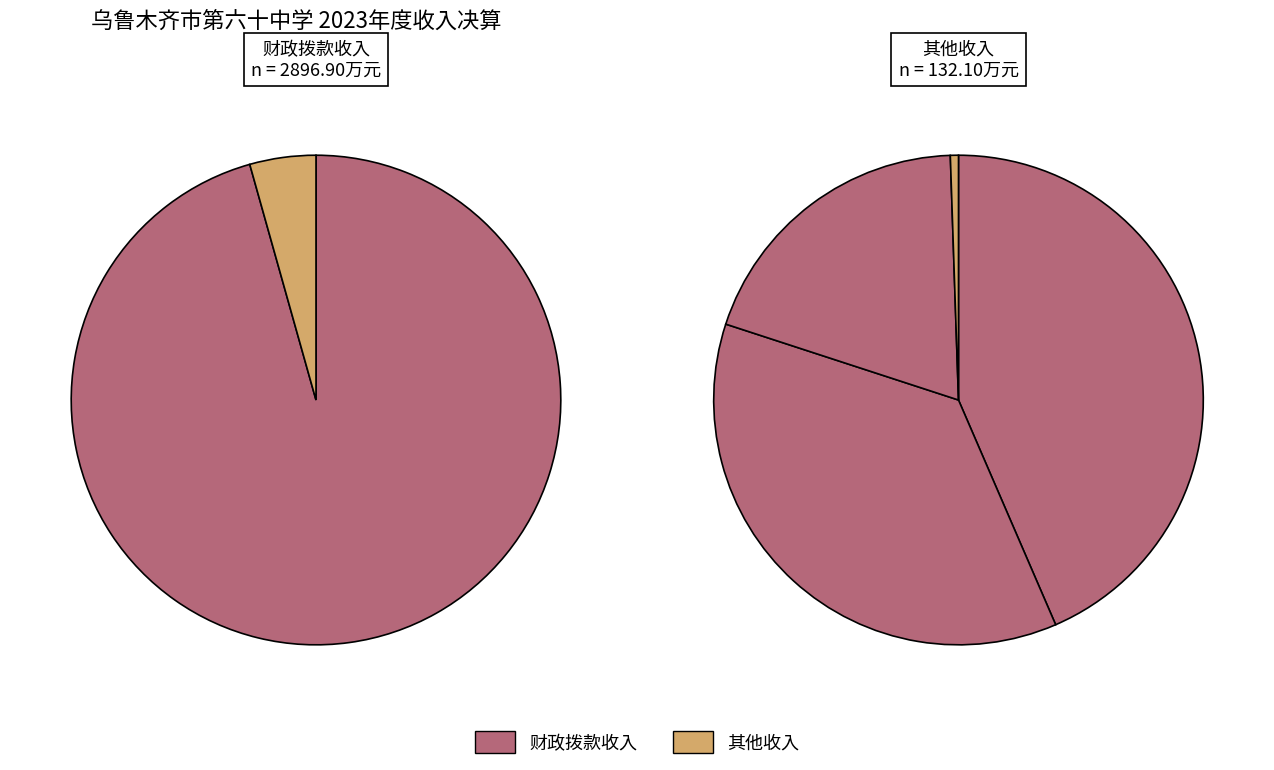

The 高中教育 slice represents 8% of the pie. True or false?

False